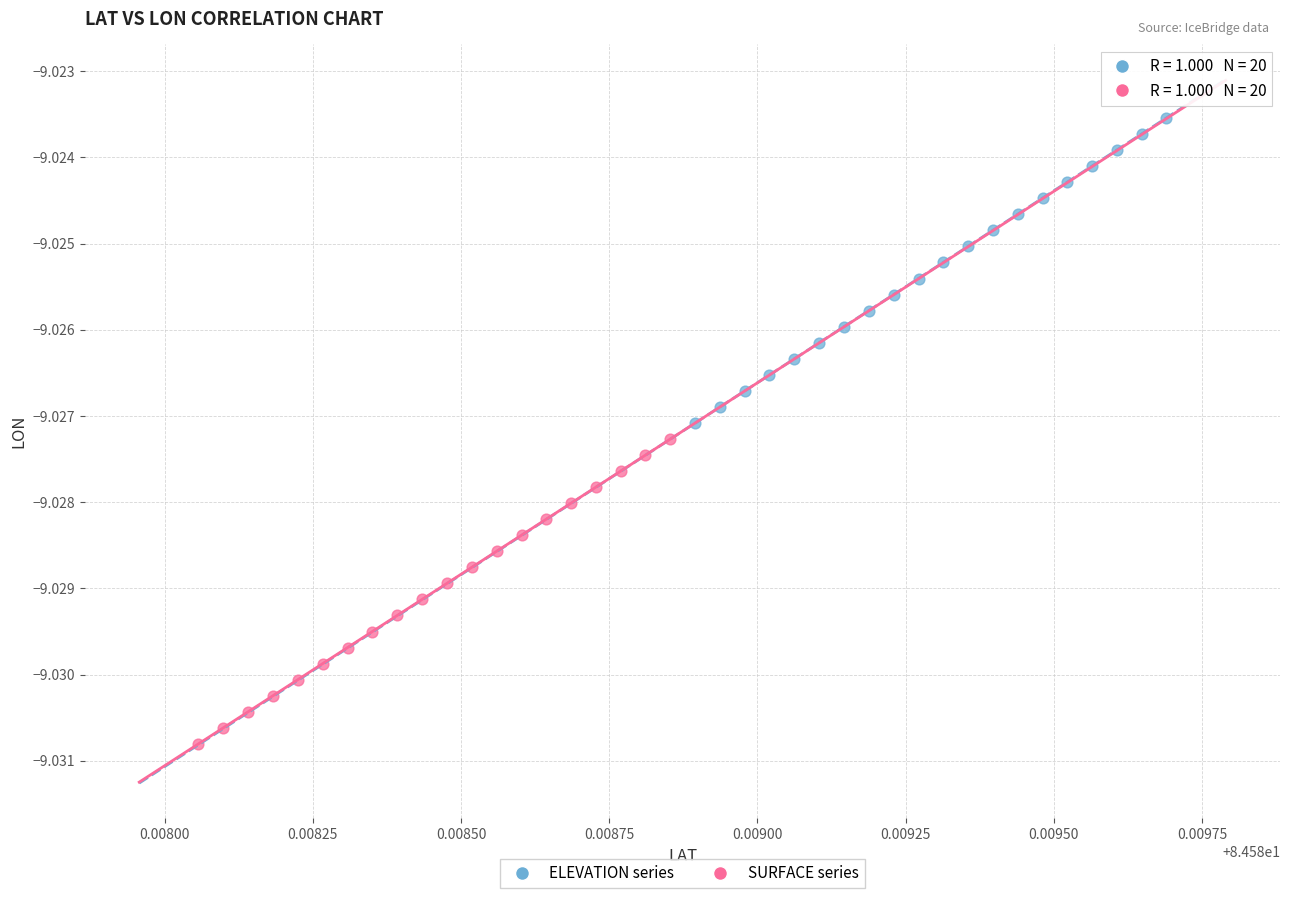

What are all the series names shown in the legend?

ELEVATION series, SURFACE series